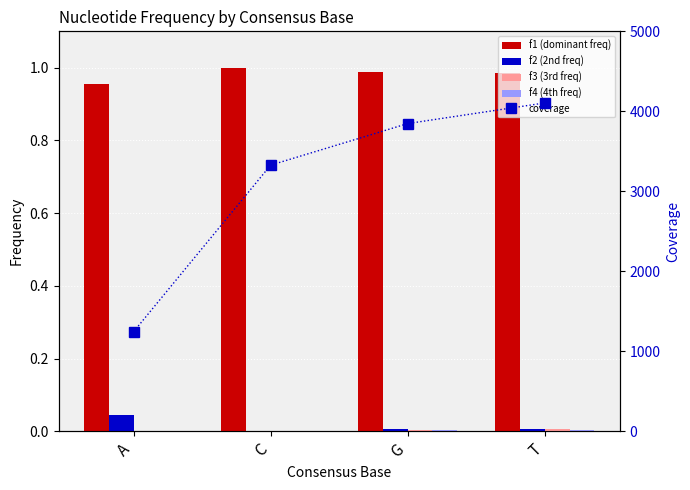

The value of f1 (dominant freq) at C is 1.0. True or false?

True